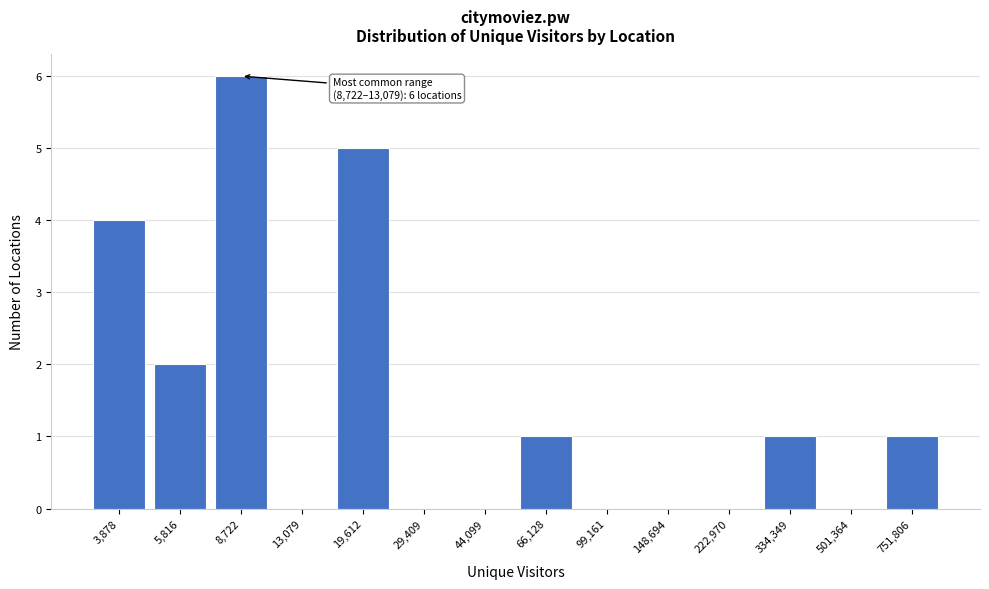

Reading left to right, extract all data points from this chart.

3,878=4	5,816=2	8,722=6	13,079=0	19,612=5	29,409=0	44,099=0	66,128=1	99,161=0	148,694=0	222,970=0	334,349=1	501,364=0	751,806=1